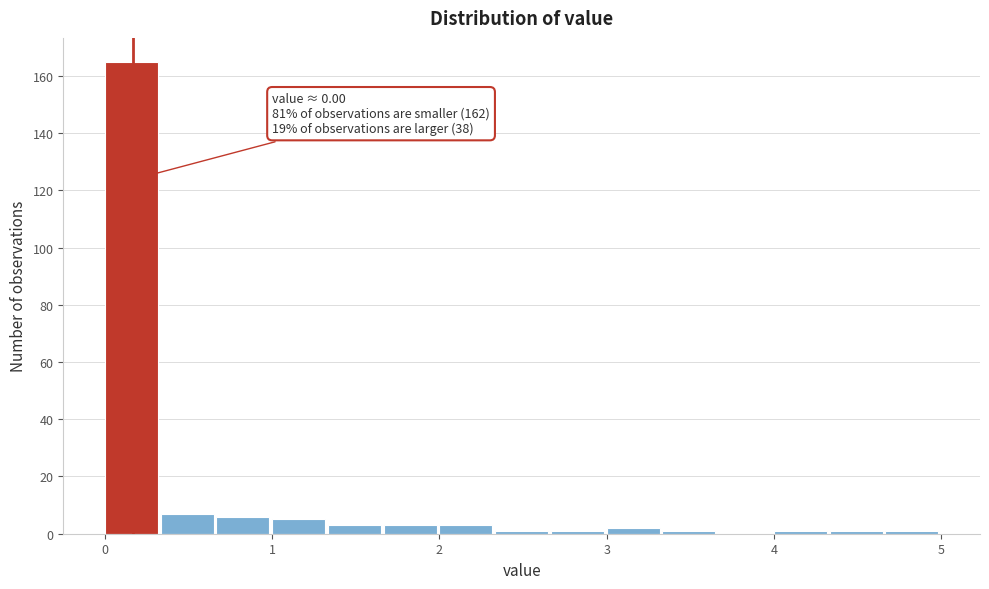

Around what value on the x-axis is the tallest bar? Give the approximate position of its centre, as read against the axis.

0.2